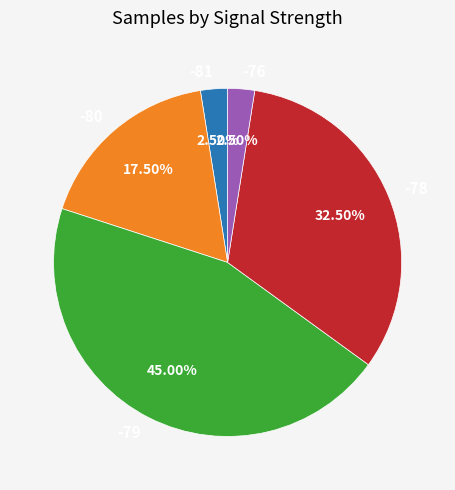

How many segments does this pie chart have?

5